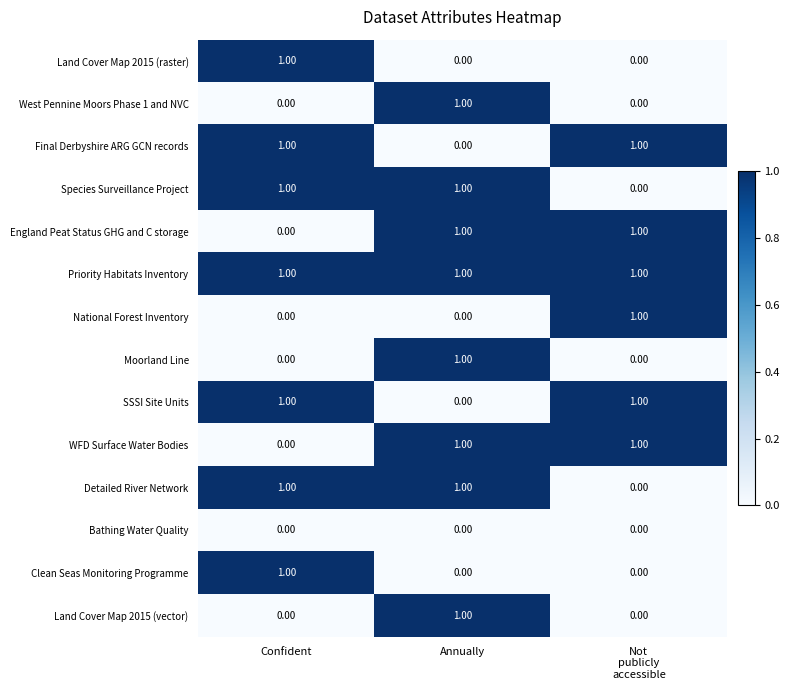

At which label does Final Derbyshire ARG GCN records reach its minimum?

Annually